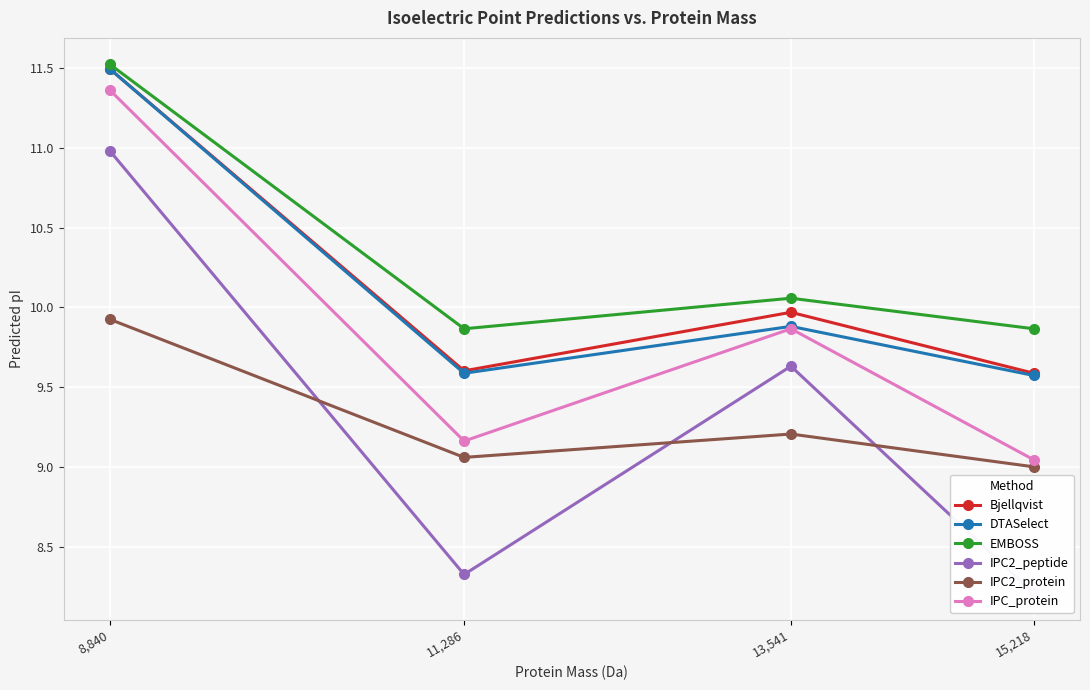

True or false: IPC_protein and Bjellqvist intersect in this chart.

False